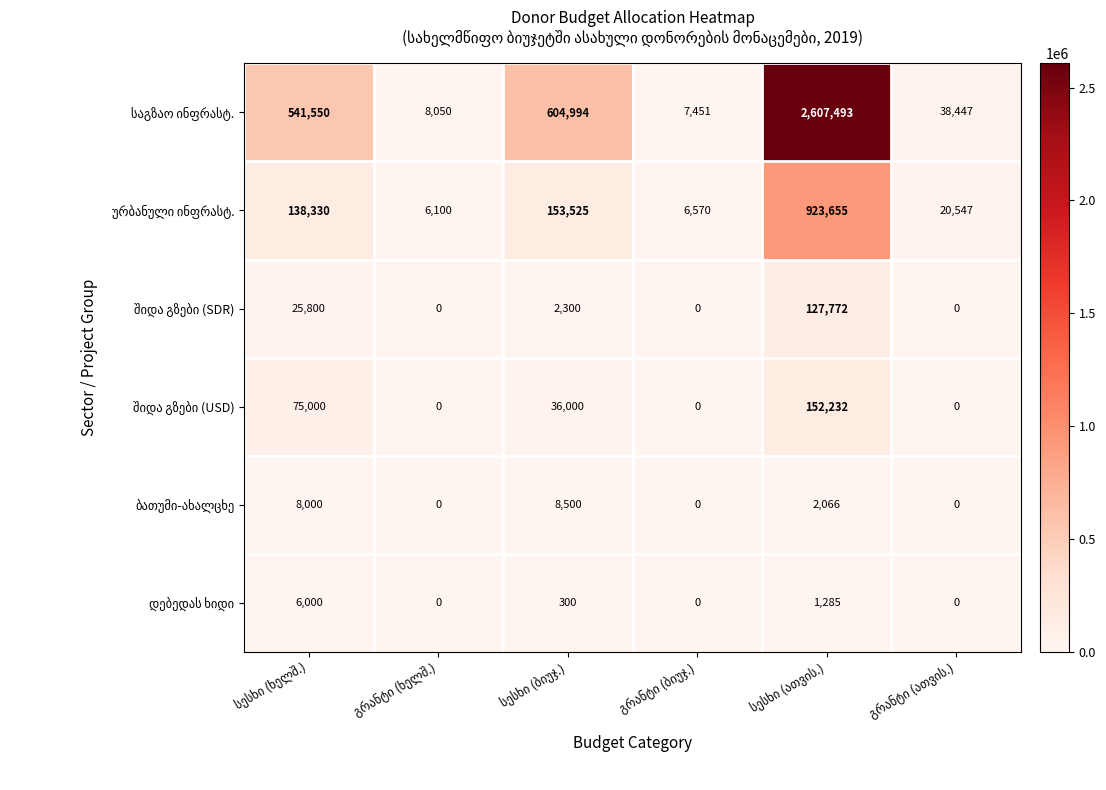

What is the greatest value displayed?

2607493